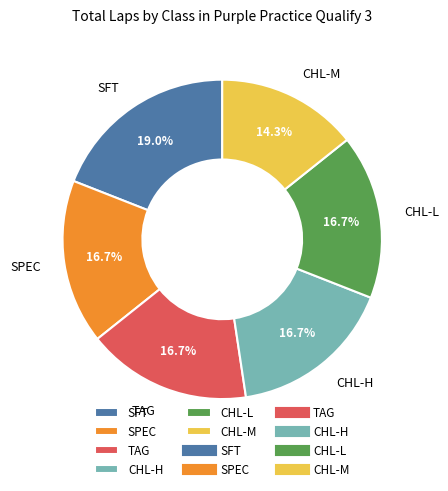

Combined, what portion of the pie is CHL-L and SFT?

35.7%